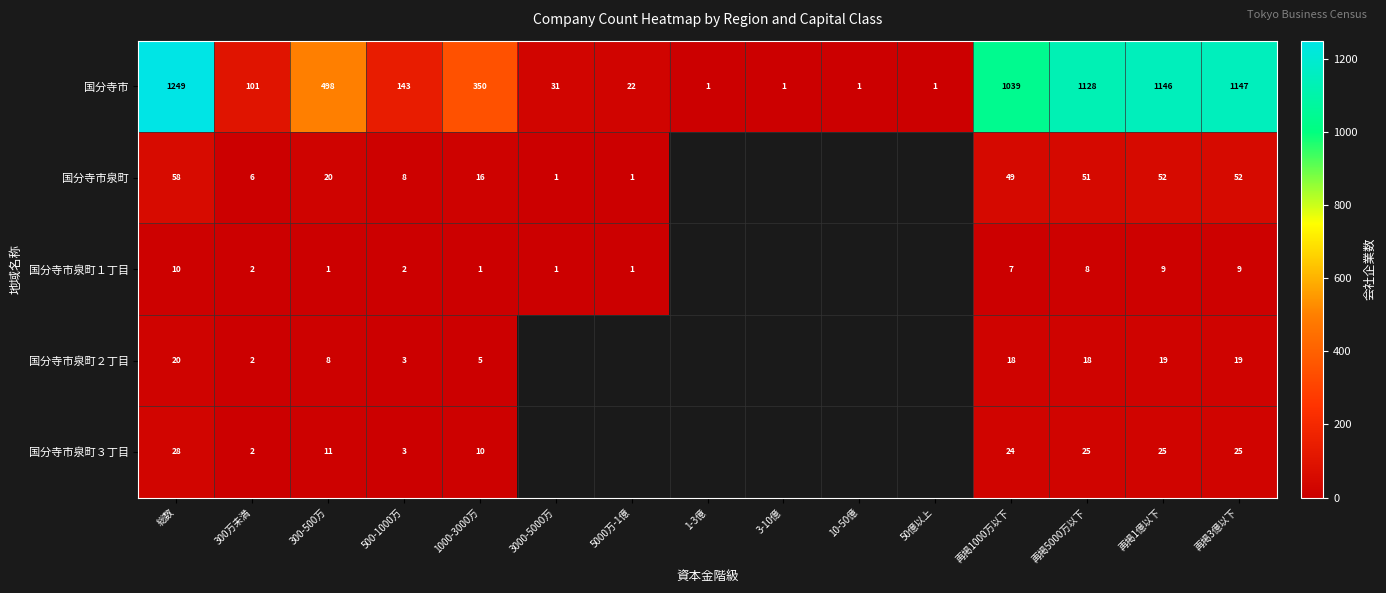

The 国分寺市泉町１丁目 series shows 1.8 at 3000-5000万. True or false?

False